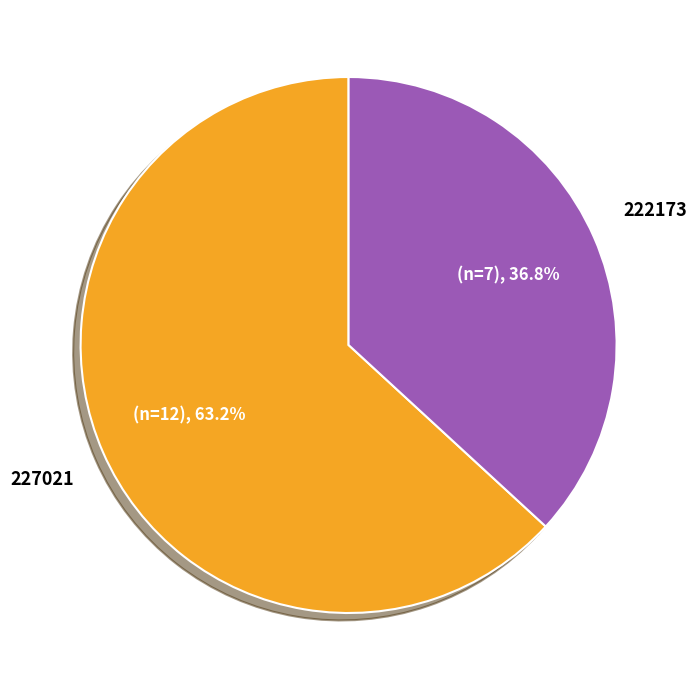

To the nearest percent, what is the difference between the largest and smallest slice percentages?

26%